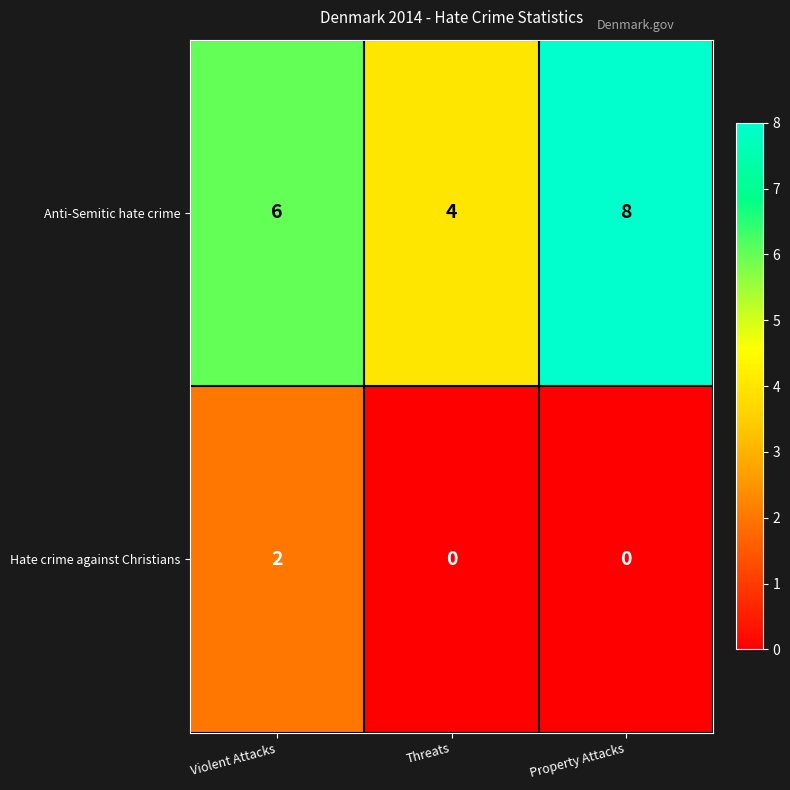

What is the spread (max minus min) of values at Property Attacks?

8